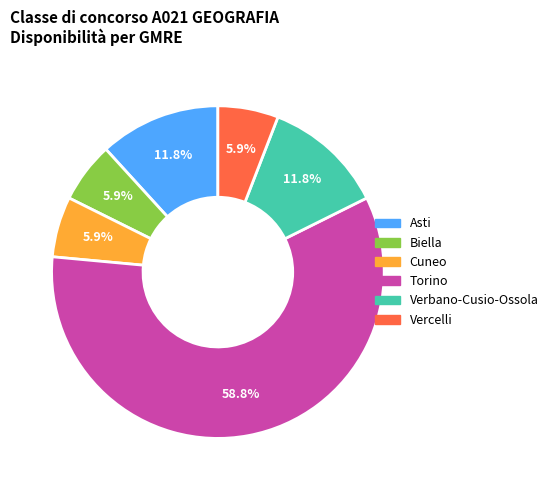

What is the largest slice in the pie chart?

Torino